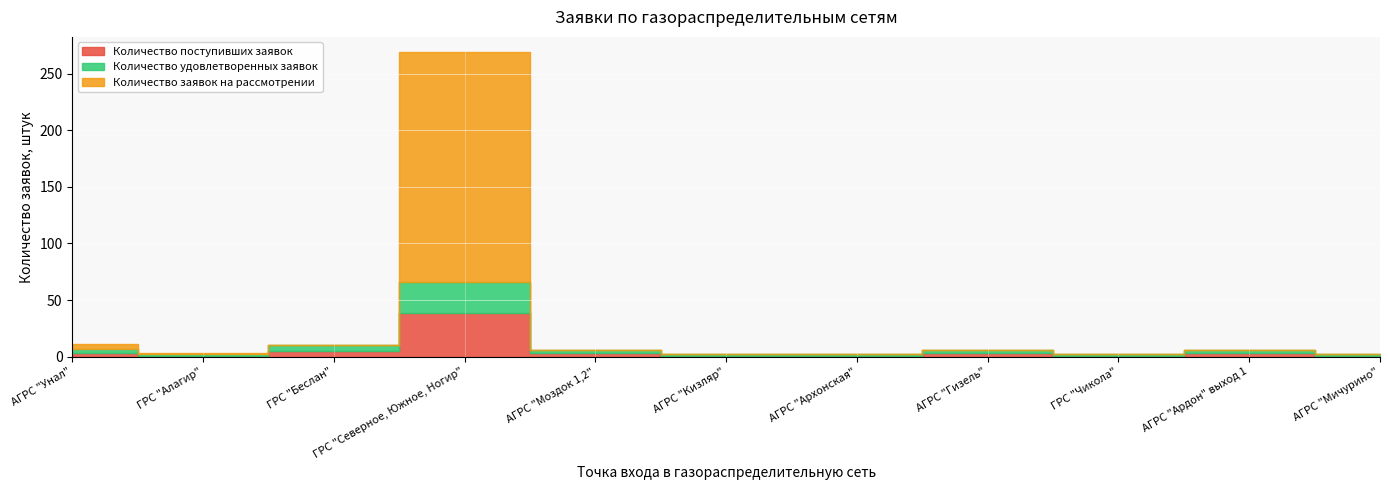

What position from the left is ГРС "Беслан"?

3